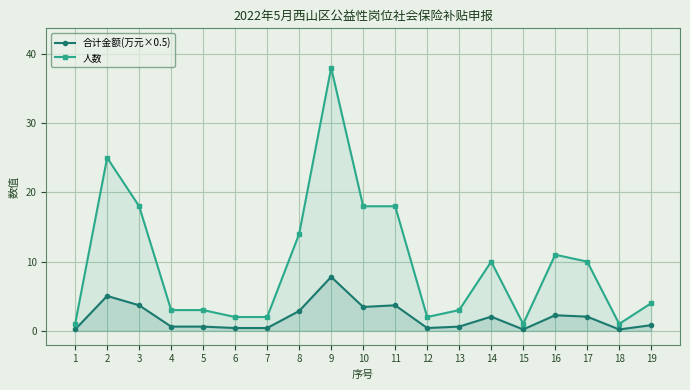

What are all the series names shown in the legend?

合计金额(万元×0.5), 人数